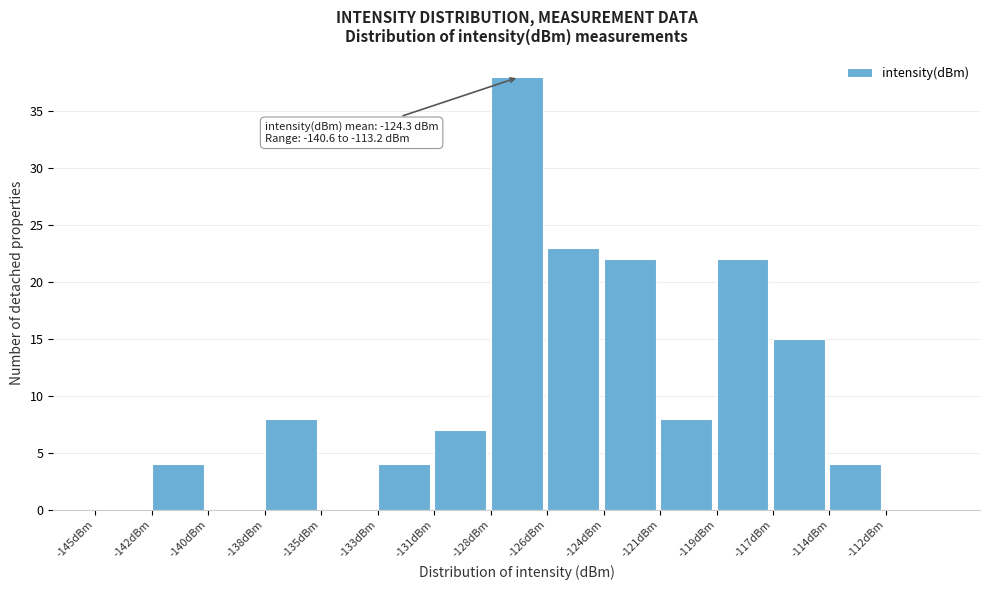

Reading left to right, transcribe all the data shown in this chart.

-145dBm=0	-142dBm=4	-140dBm=0	-138dBm=8	-135dBm=0	-133dBm=4	-131dBm=7	-128dBm=38	-126dBm=23	-124dBm=22	-121dBm=8	-119dBm=22	-117dBm=15	-114dBm=4	-112dBm=0